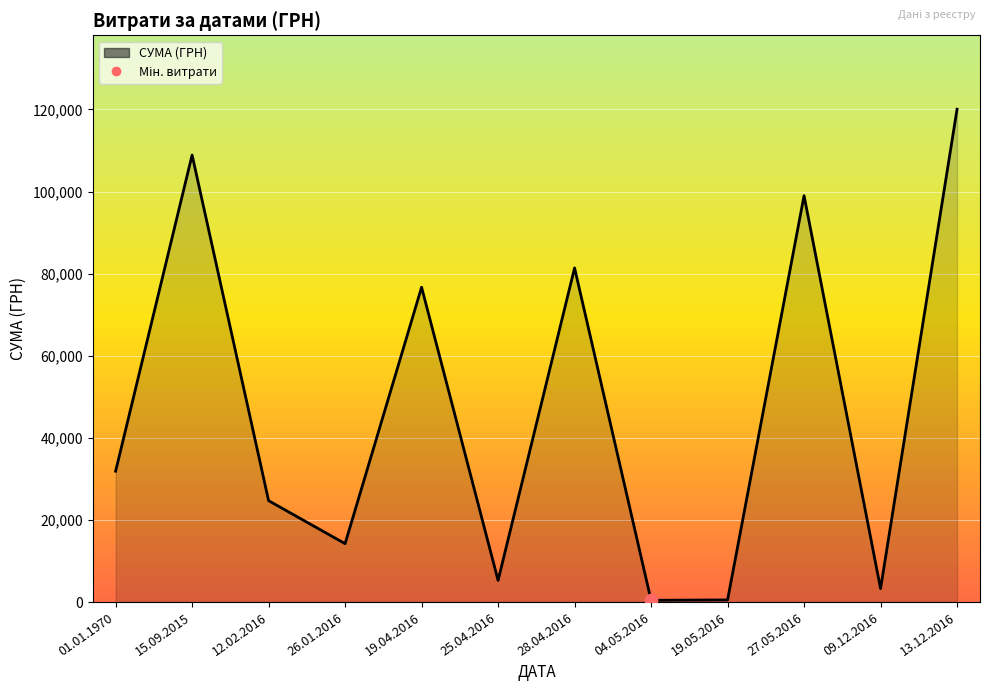

Which has a higher value, 13.12.2016 or 28.04.2016?

13.12.2016